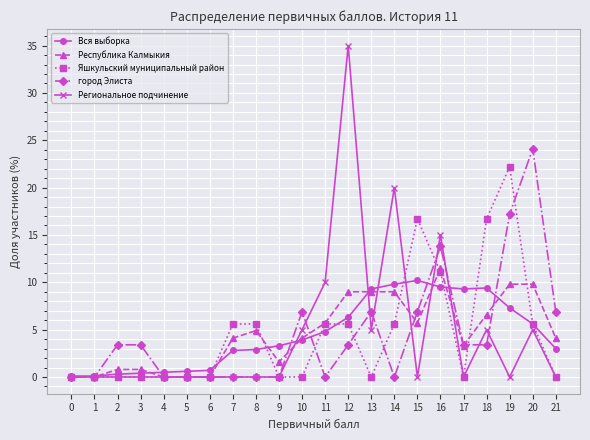

How many lines are shown in the chart?

5